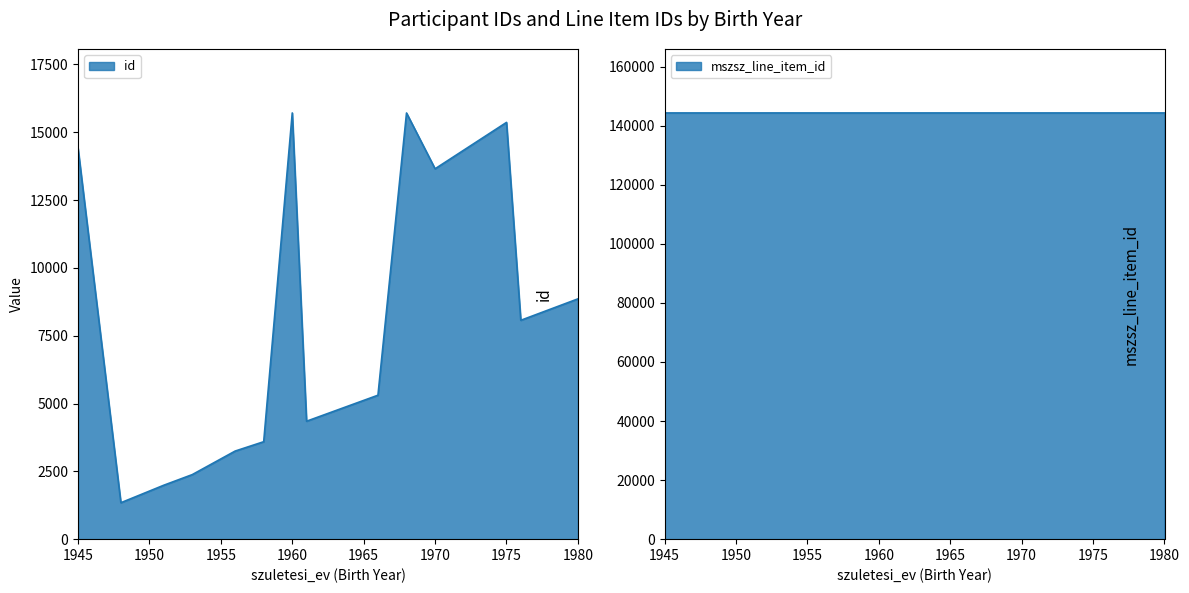

How many lines are shown in the chart?

2